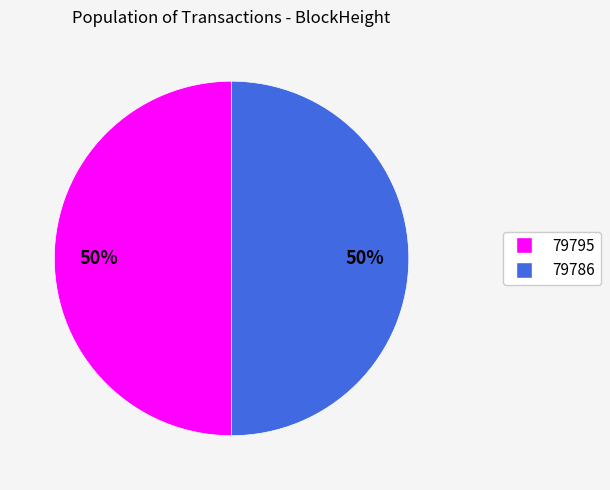

What is the ratio of the value at 79786 to the value at 79795?

1.0